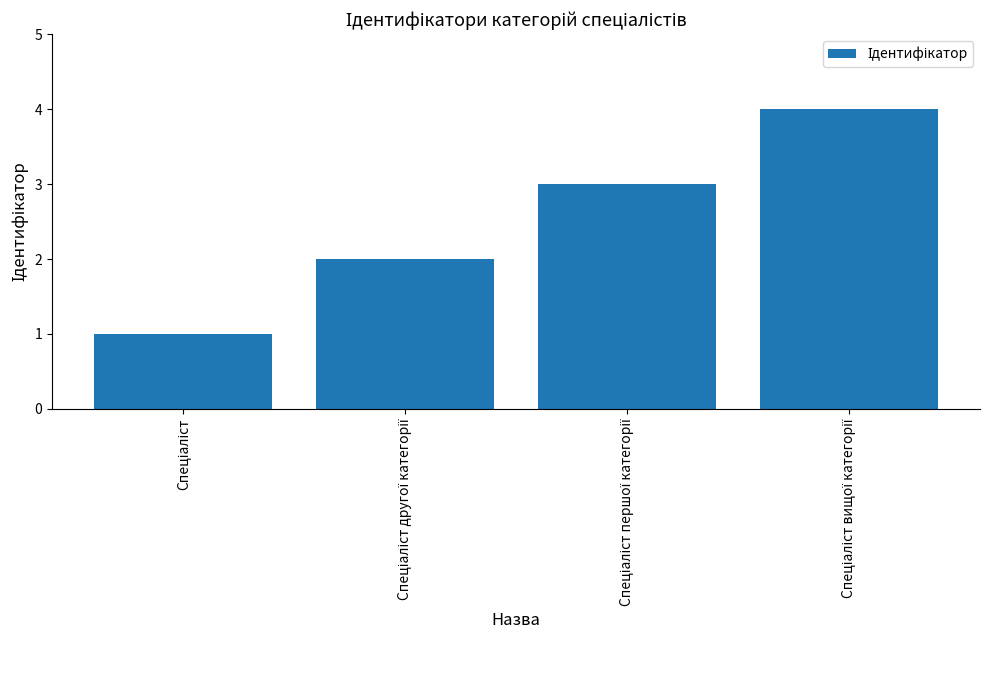

What is the difference between the maximum and minimum values?

3